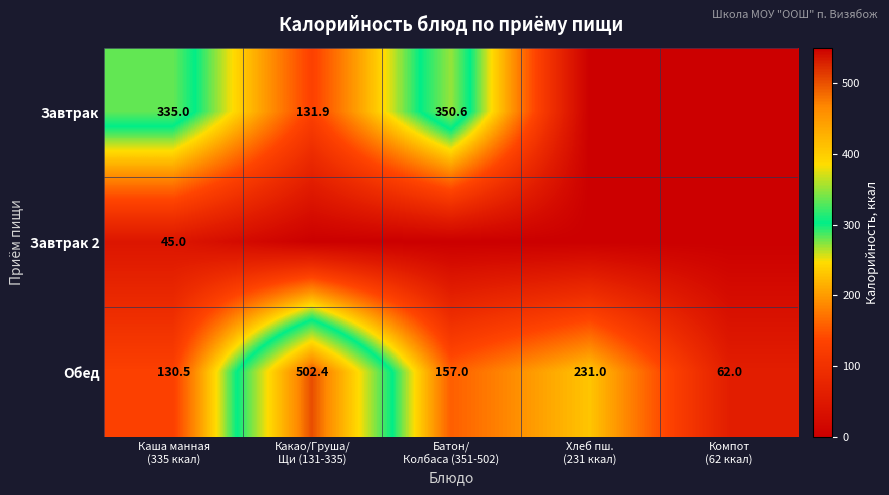

What is the maximum value shown in the chart?

502.4